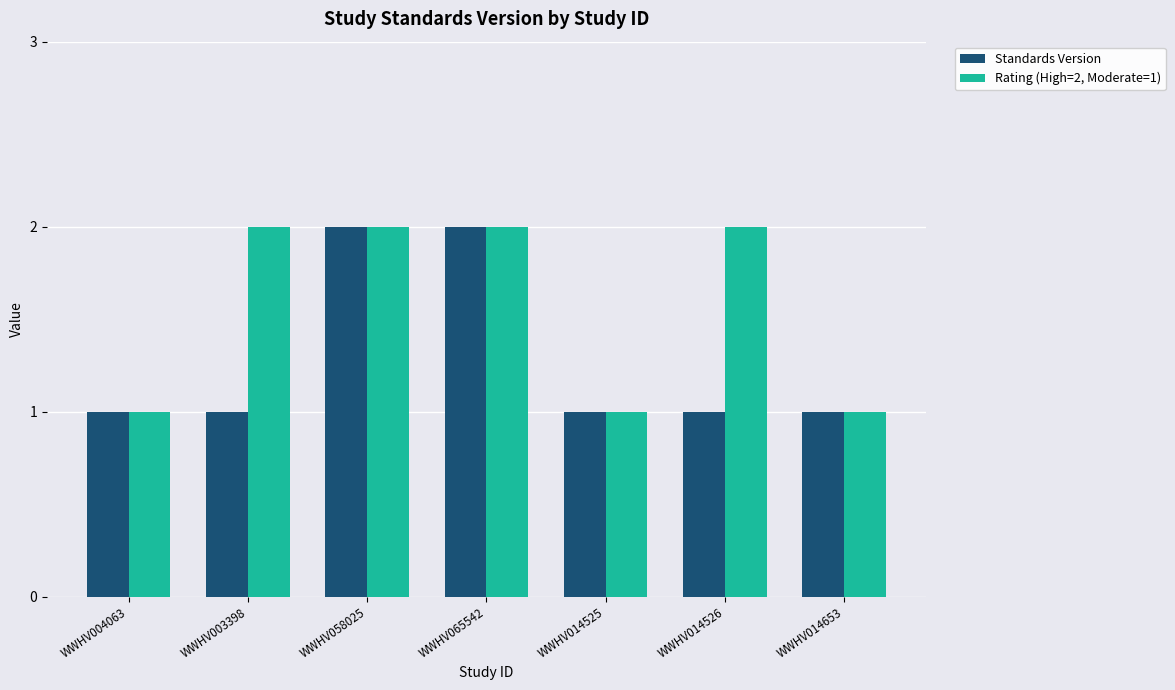

Reading left to right, list all the values displayed in this chart.

Standards Version: 1	1	2	2	1	1	1
Rating (High=2, Moderate=1): 1	2	2	2	1	2	1